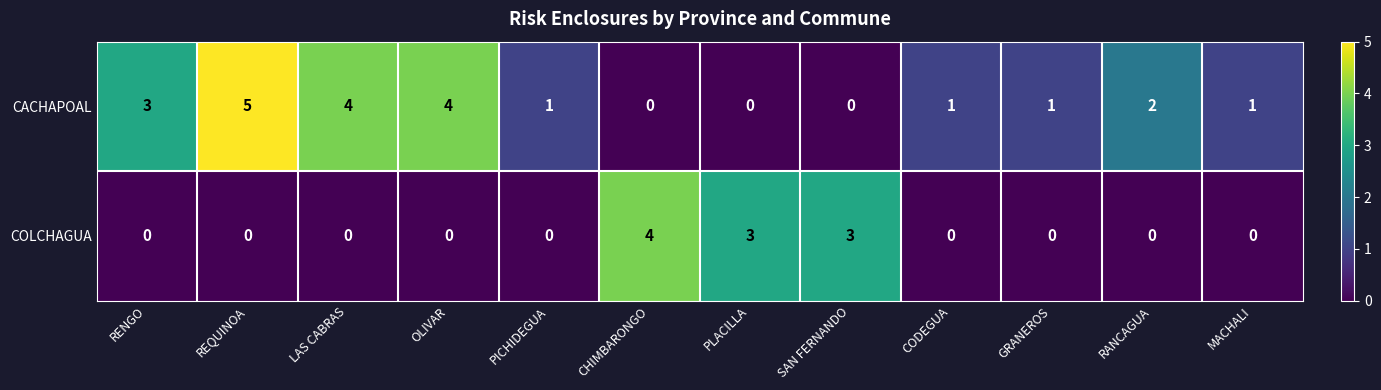

Rank the series by their average value, from highest to lowest.

CACHAPOAL, COLCHAGUA